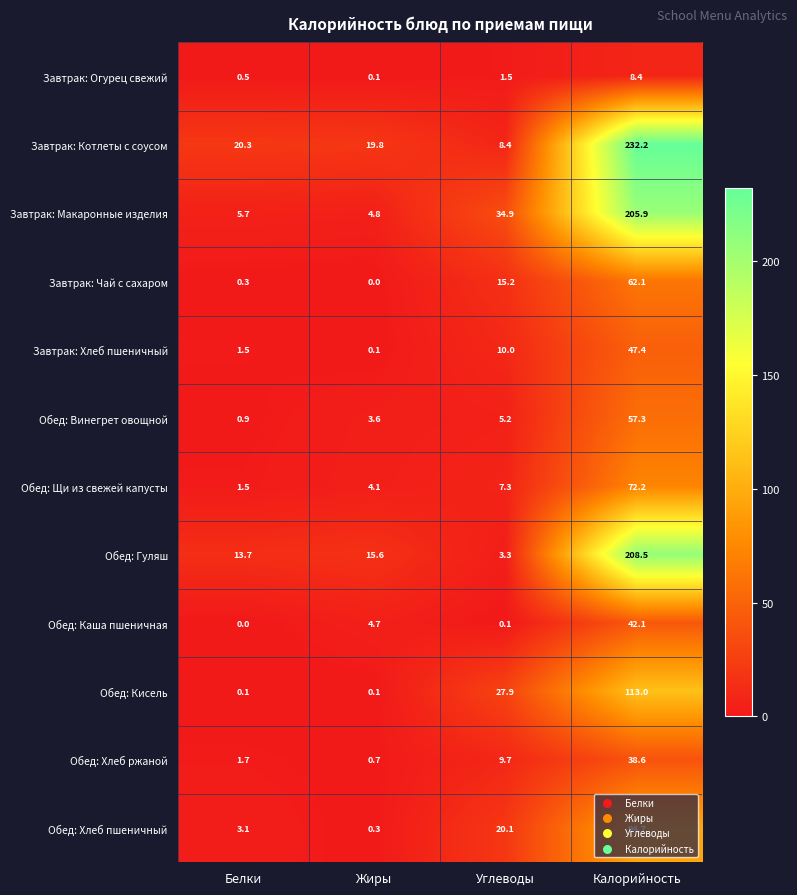

Count the number of data series in this chart.

12